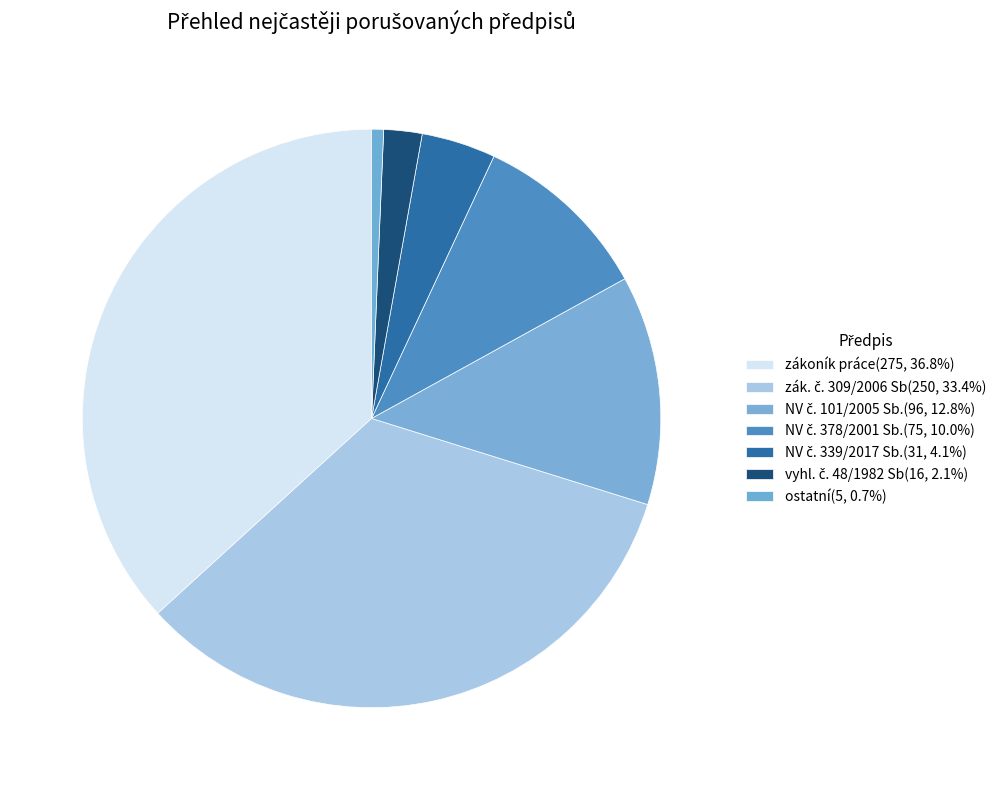

Which category has the smallest portion of the pie?

ostatní